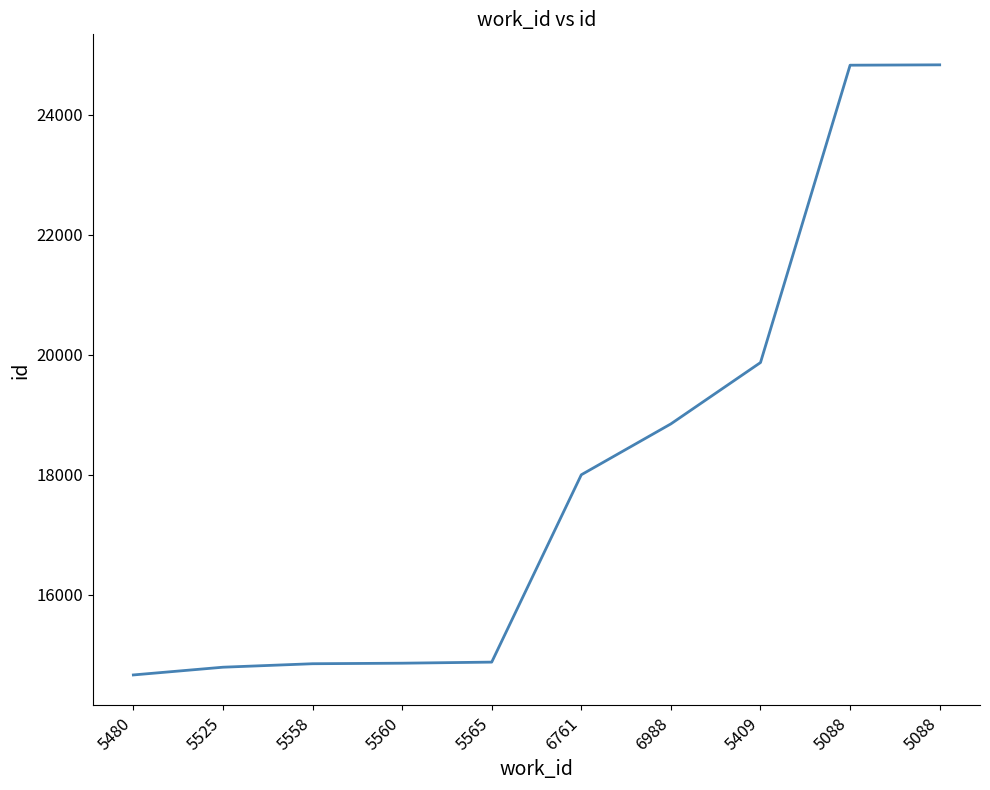

True or false: the data shows 17998 at 6761.

True